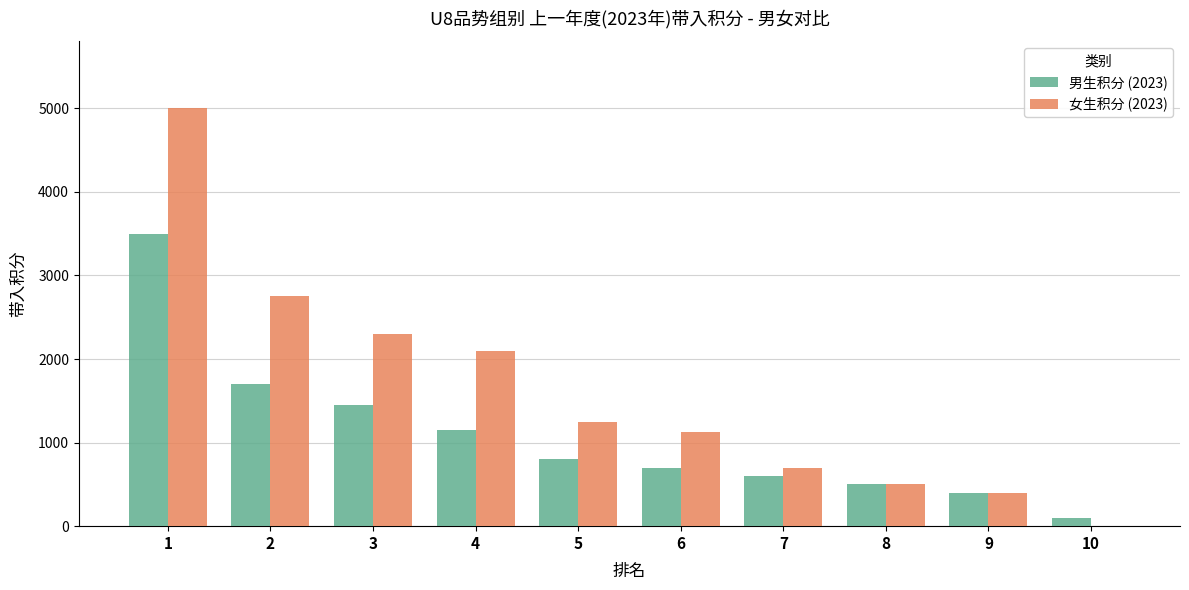

Which series has the widest spread of values?

女生积分 (2023)